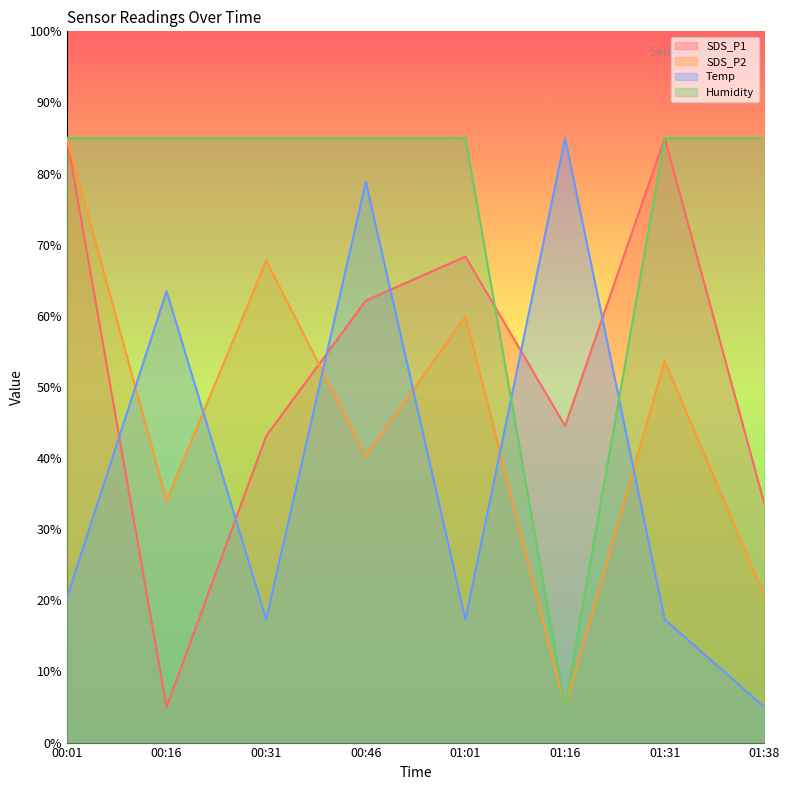

What is the sum of all SDS_P2 values?

366.3